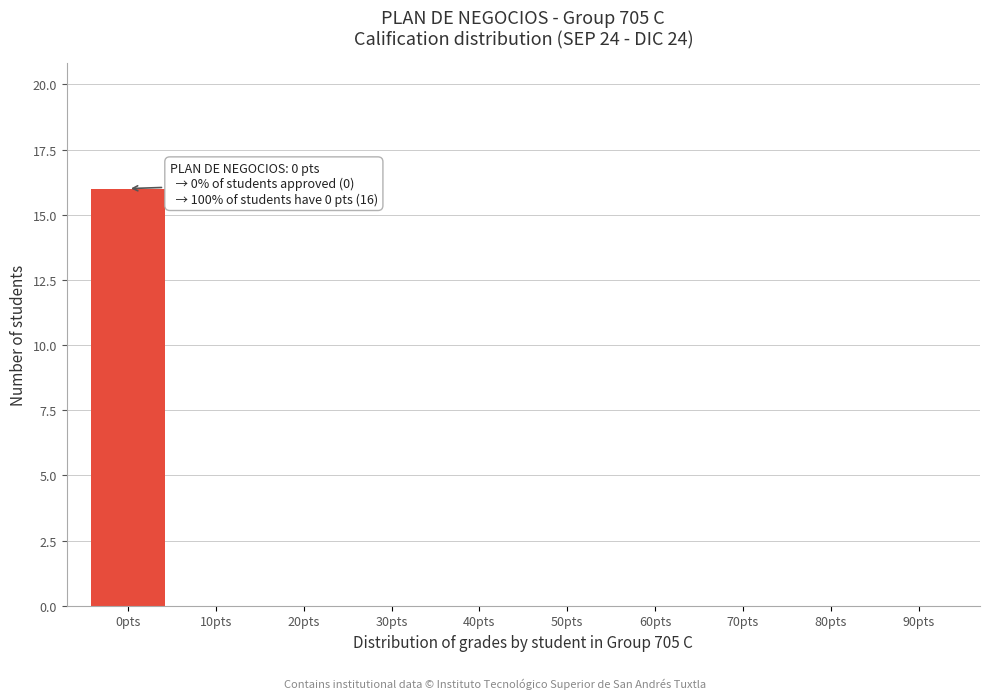

Reading left to right, list all the values displayed in this chart.

0pts=16	10pts=0	20pts=0	30pts=0	40pts=0	50pts=0	60pts=0	70pts=0	80pts=0	90pts=0